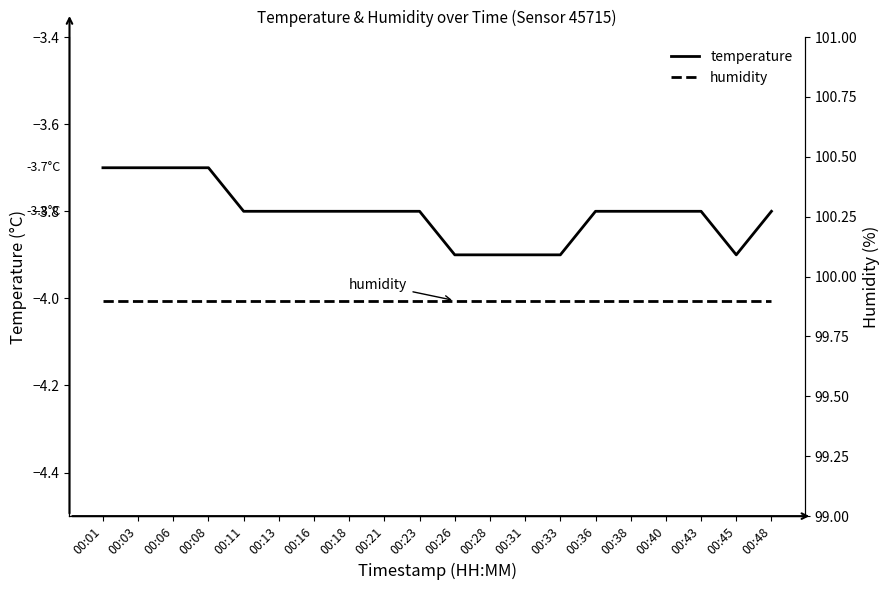

Which series has the largest total across all categories?

humidity